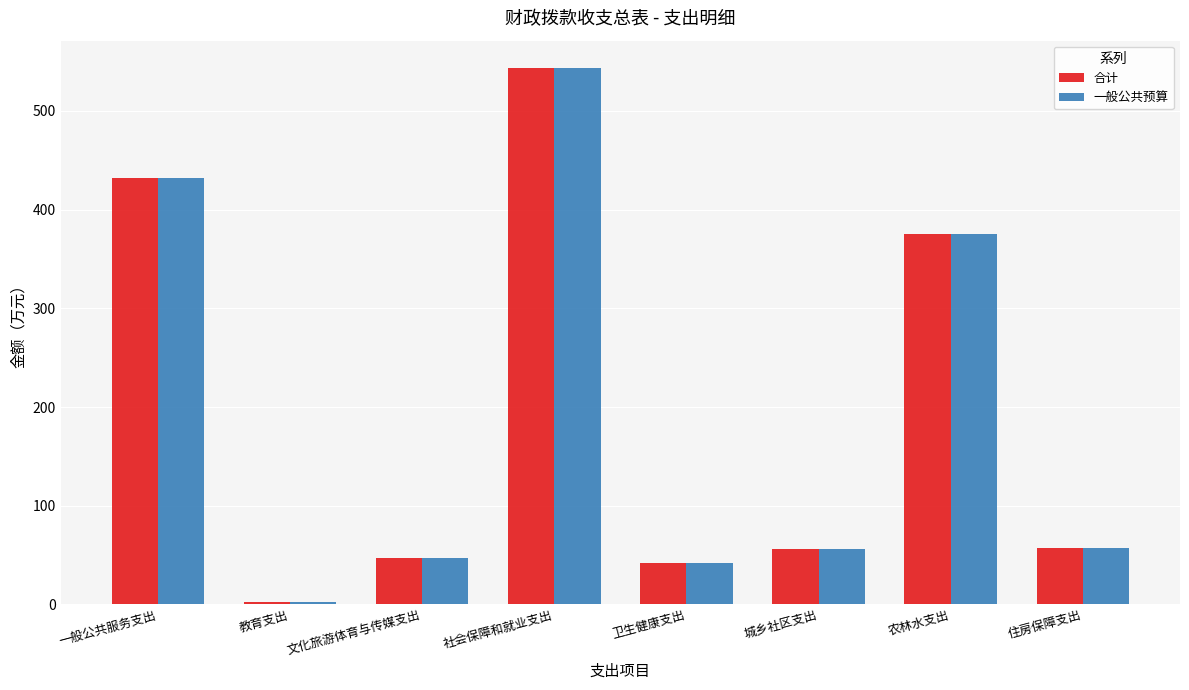

What value does the 合计 series have at 城乡社区支出?

55.7